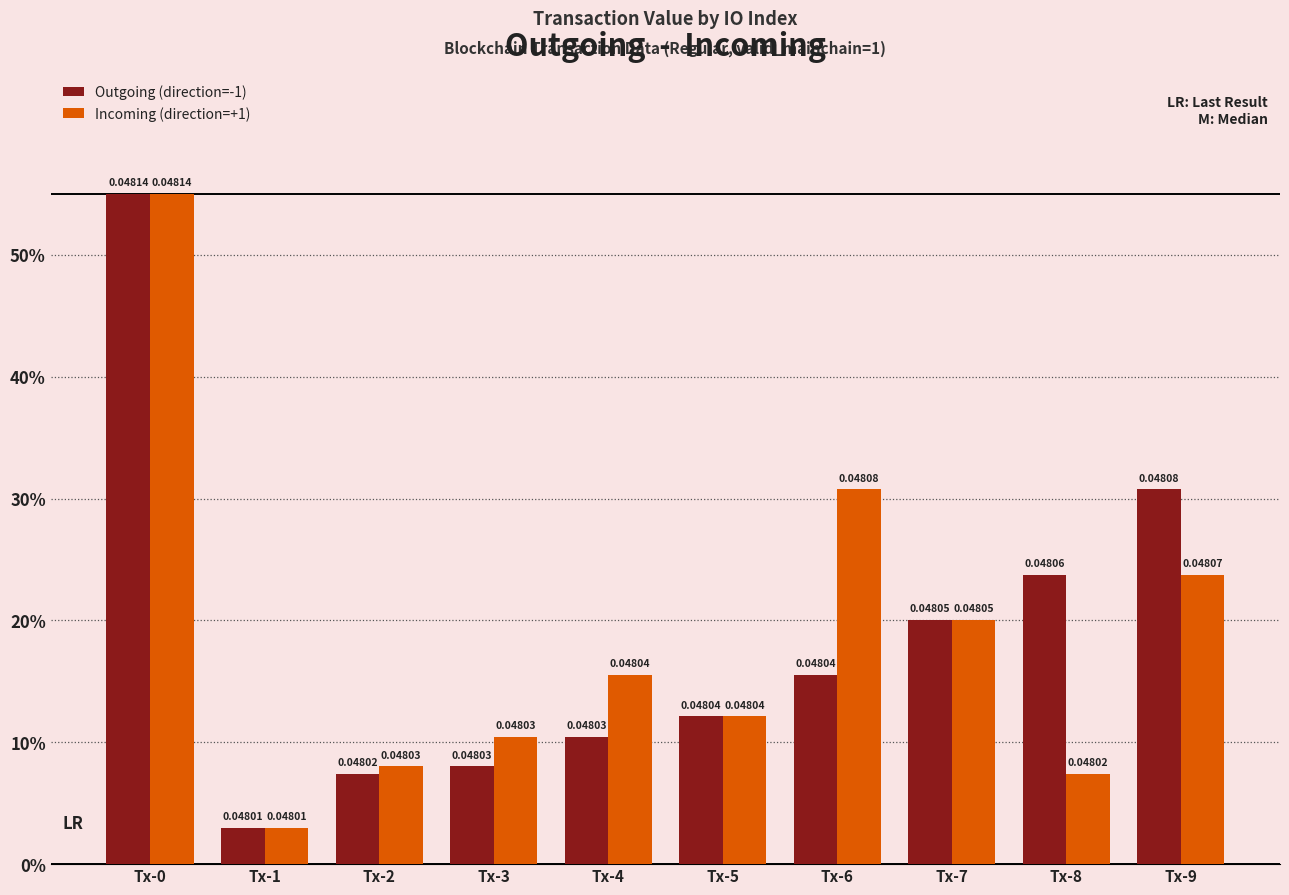

Is the value of Incoming (direction=+1) at Tx-0 greater than the value of Outgoing (direction=-1) at Tx-5?

Yes